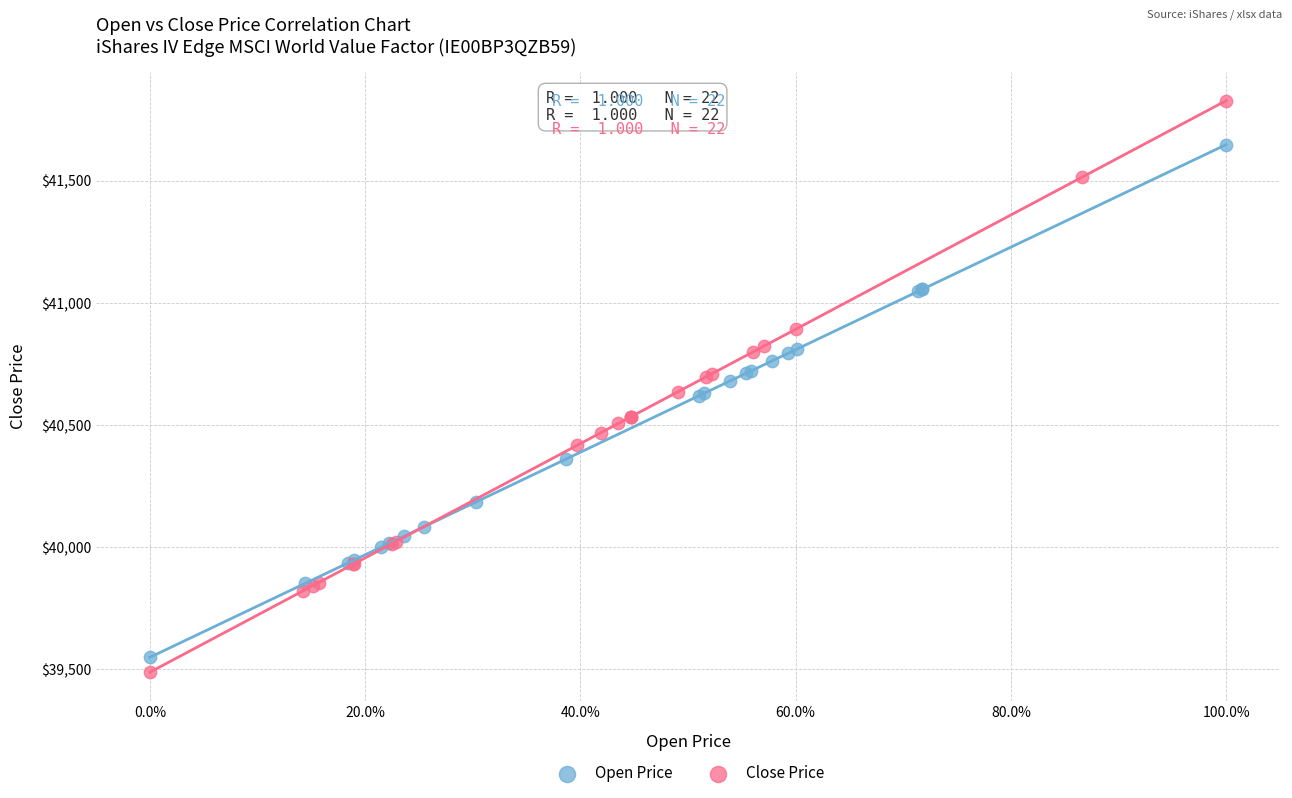

Which series reaches the maximum Y coordinate?

Close Price